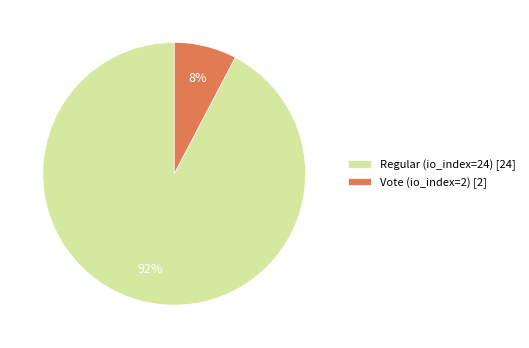

Between Regular (io_index=24) [24] and Vote (io_index=2) [2], which is larger?

Regular (io_index=24) [24]